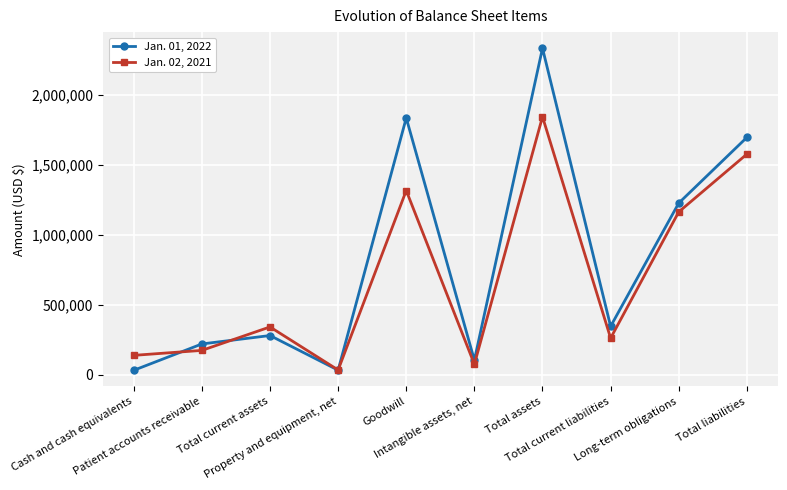

Rank the series by their average value, from highest to lowest.

Jan. 01, 2022, Jan. 02, 2021